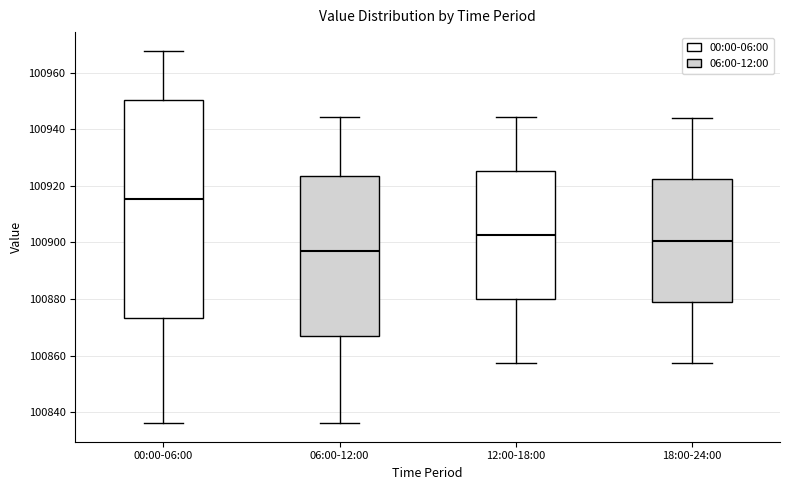

Which box is the tallest, from its lower edge to its upper edge?

00:00-06:00